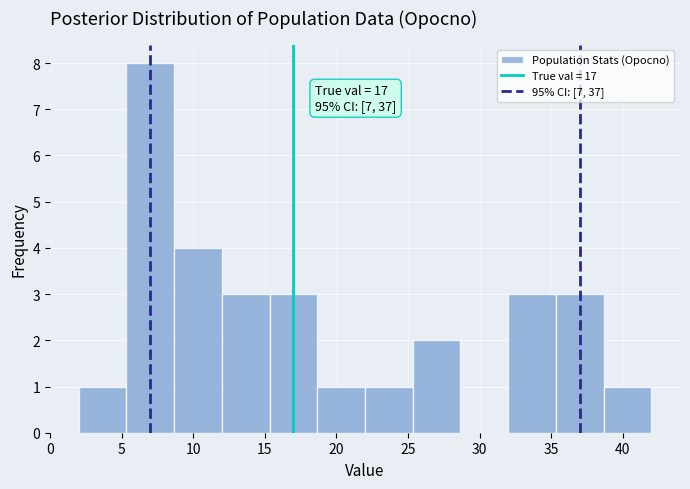

Which range on the x-axis has the tallest bar?

5.5 to 8.5